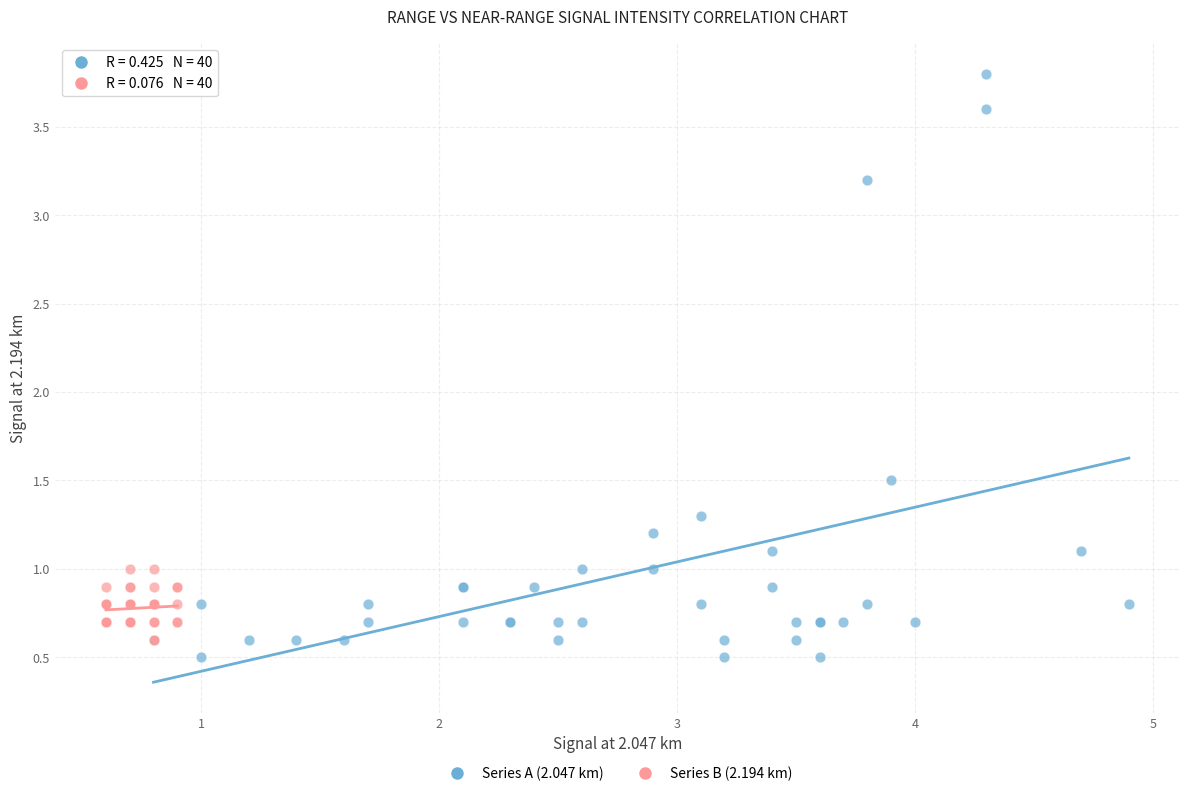

Which series contains the highest Y value?

Series A (2.047 km)